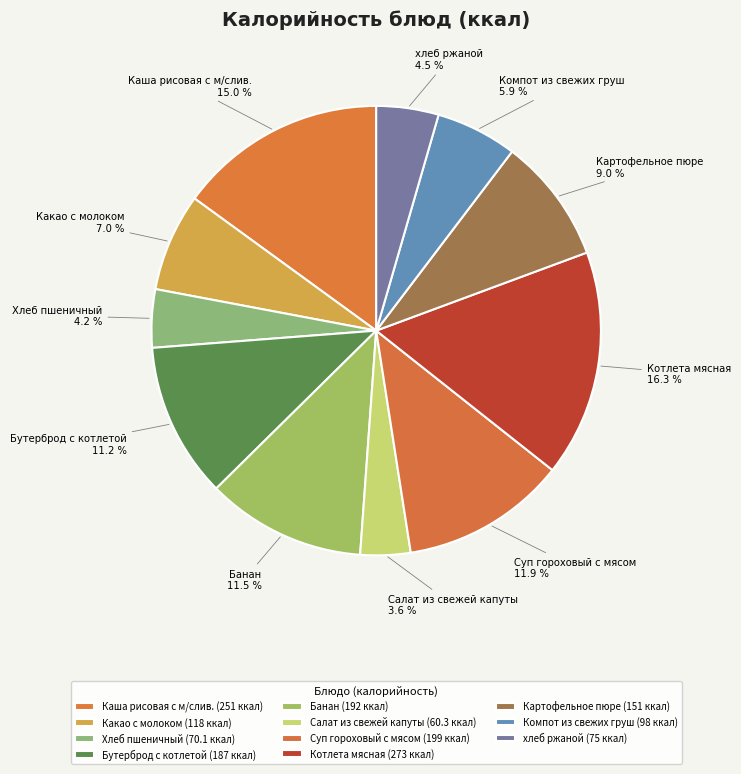

True or false: Каша рисовая с м/слив. accounts for 15% of the total.

True